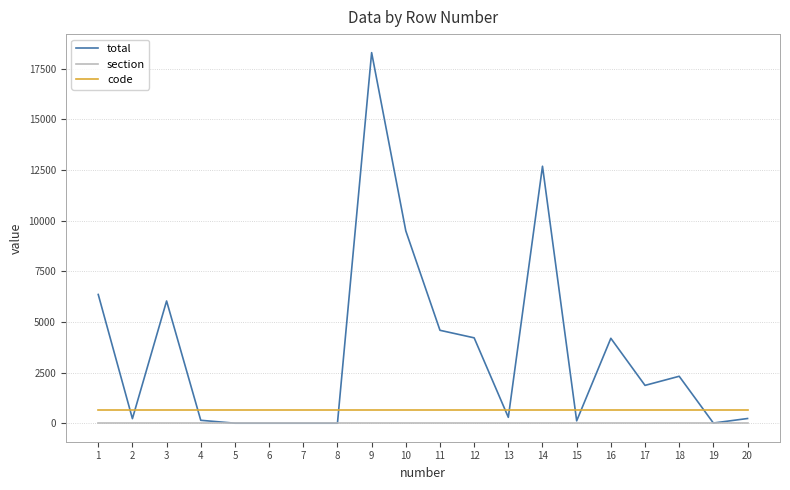

True or false: section and code cross at least once.

False